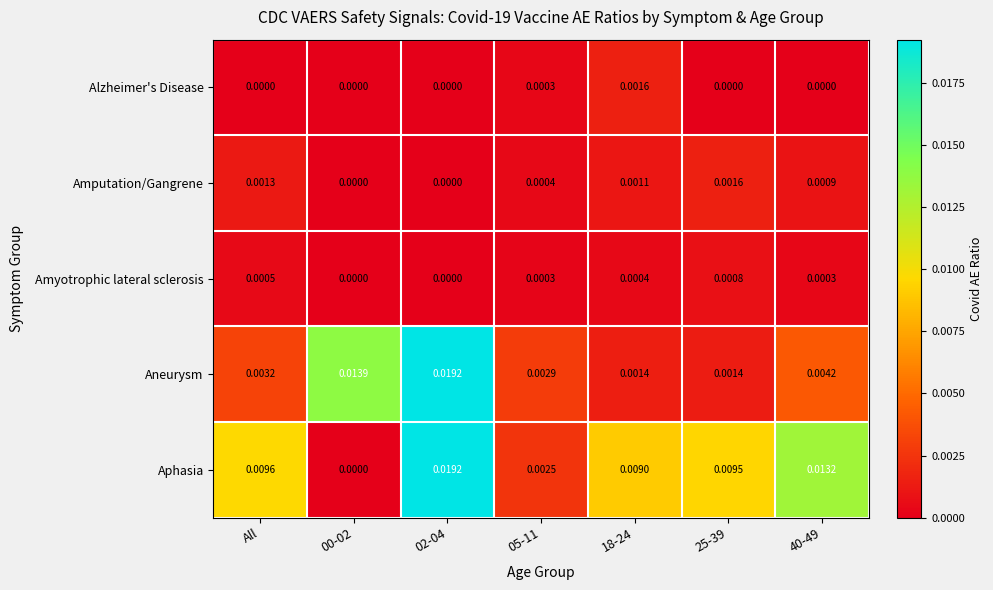

Which series has the largest total across all categories?

Aphasia